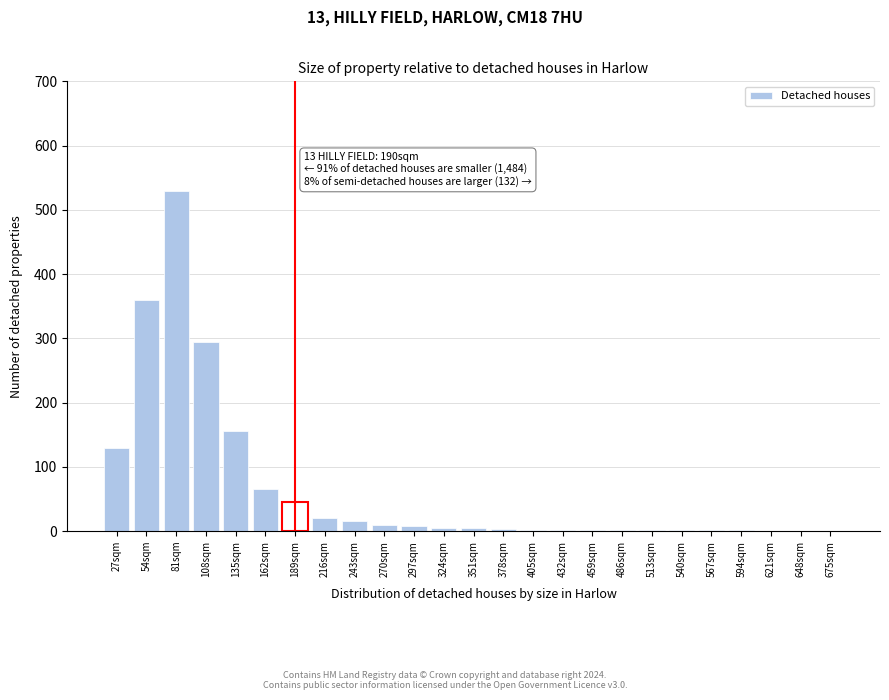

True or false: the data shows -233 at 648sqm.

False